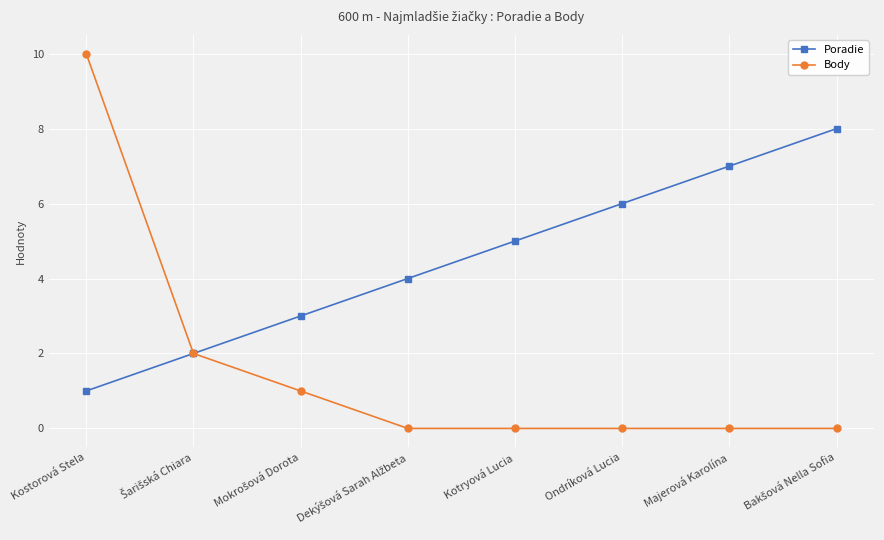

Rank the series by their maximum value, from lowest to highest.

Poradie, Body